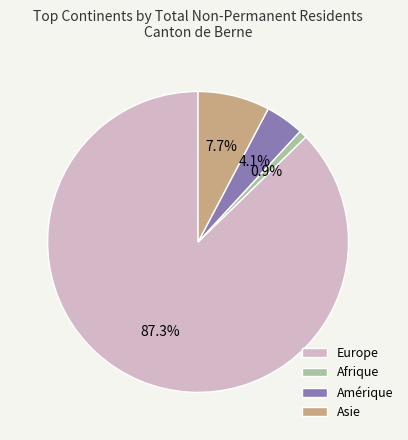

What is the majority slice?

Europe